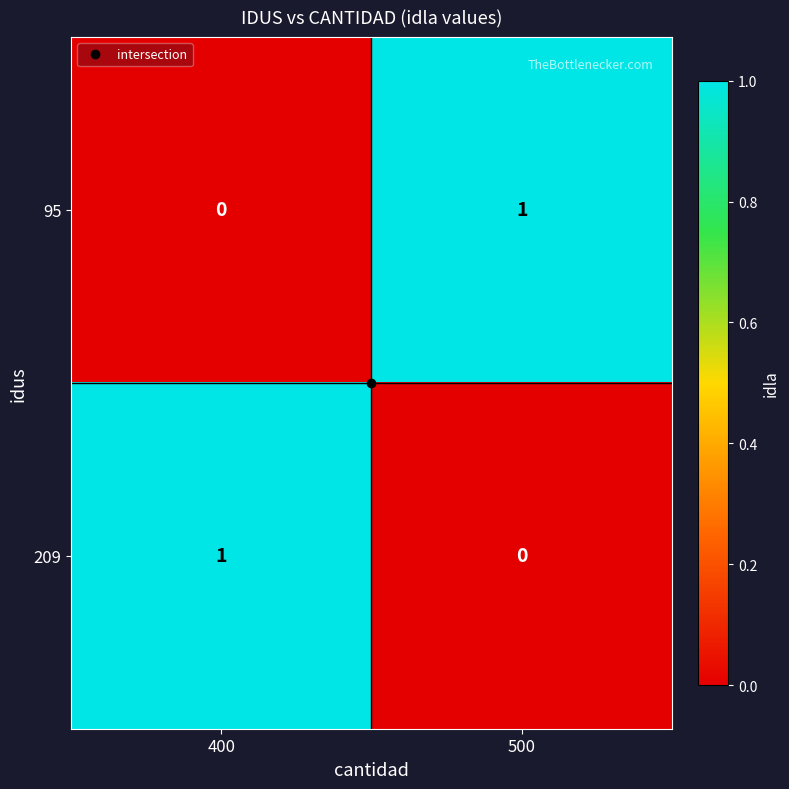

At which label does 209 reach its peak?

400